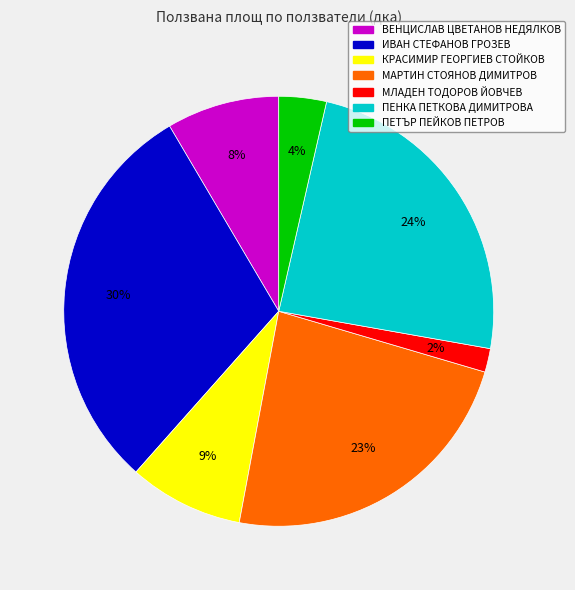

Combined, do ПЕНКА ПЕТКОВА ДИМИТРОВА and ПЕТЪР ПЕЙКОВ ПЕТРОВ account for over 50%?

No